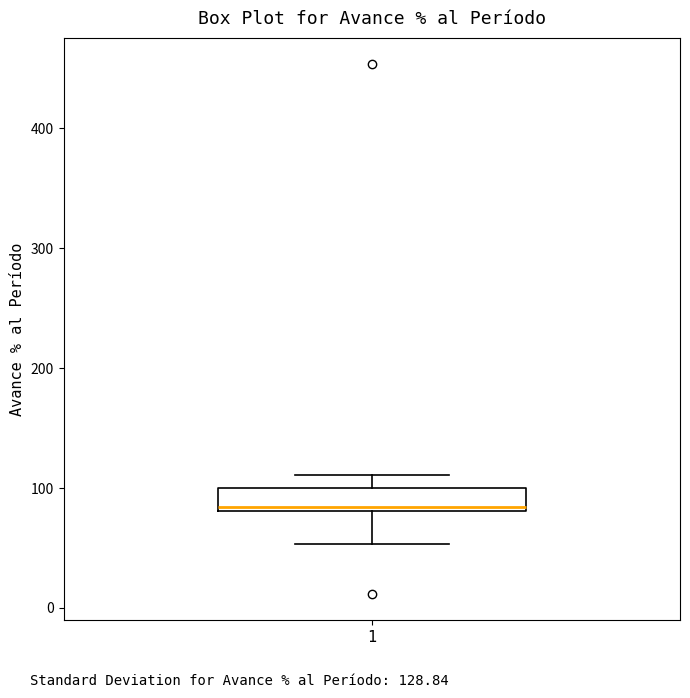

Transcribe this box plot: give where the median line is, the range the box spans, and where the two whiskers end, as read against the y-axis. The values are not printed on the chart, so give them approximately, as read against the axis.

median 80 (just above the box's lower edge), box 80 to 100, whiskers 50 to 110